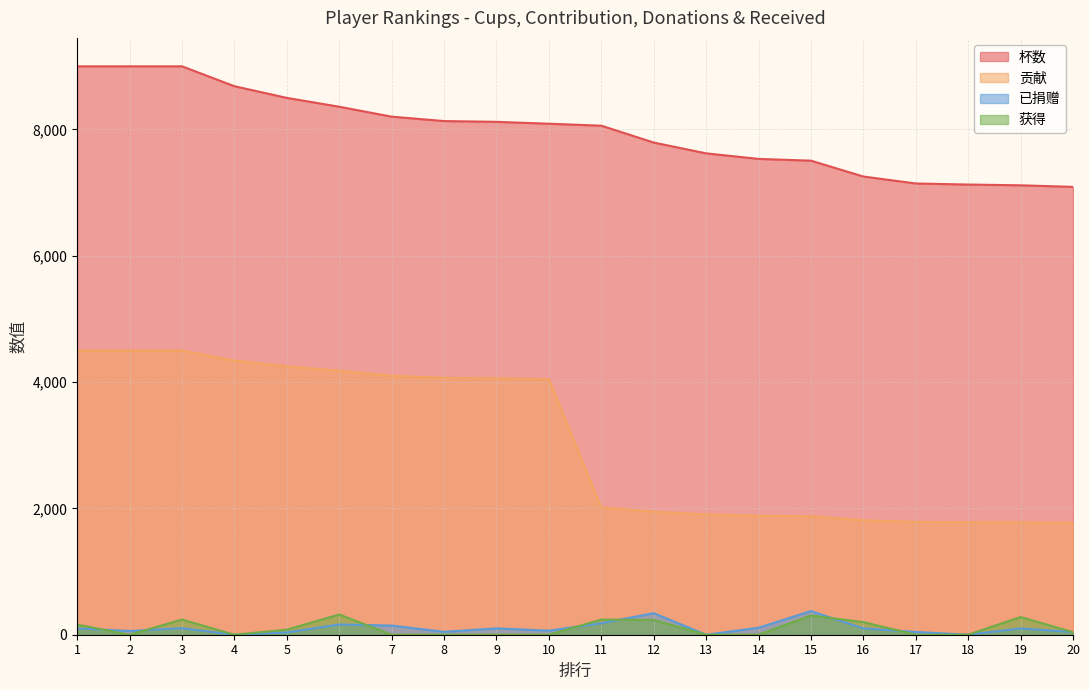

How many series are shown in this chart?

4